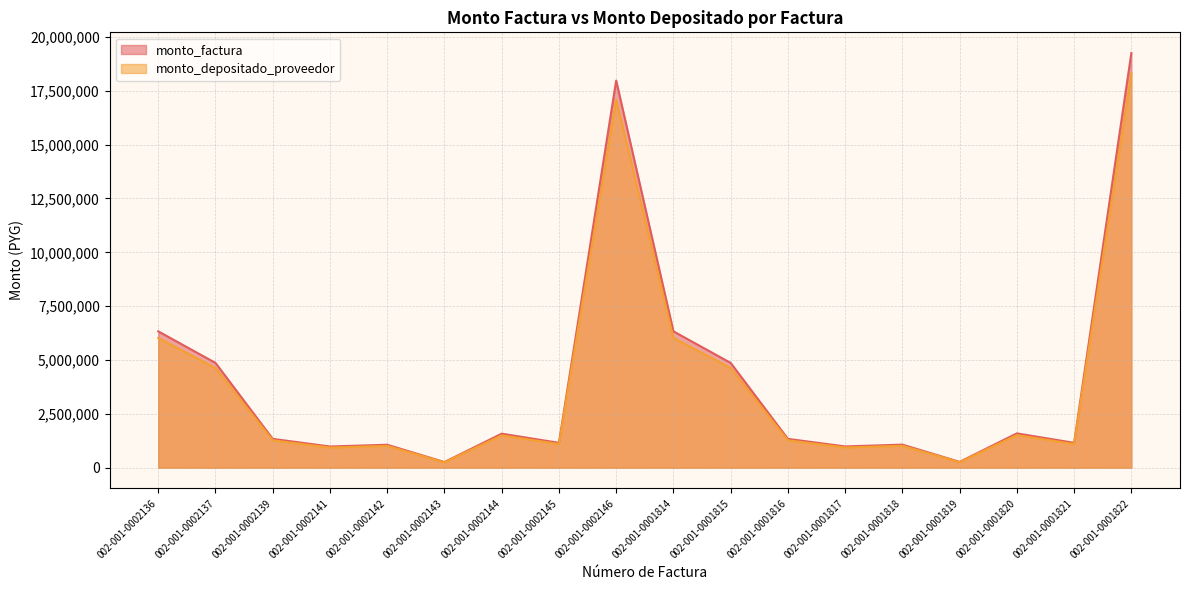

True or false: monto_factura has more than 1 points higher than both neighbors.

True